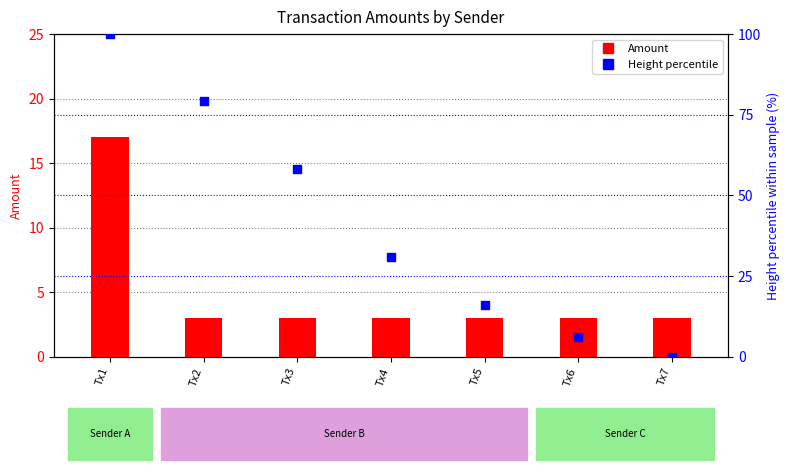

What is the total value across all series at Tx4?

34.0